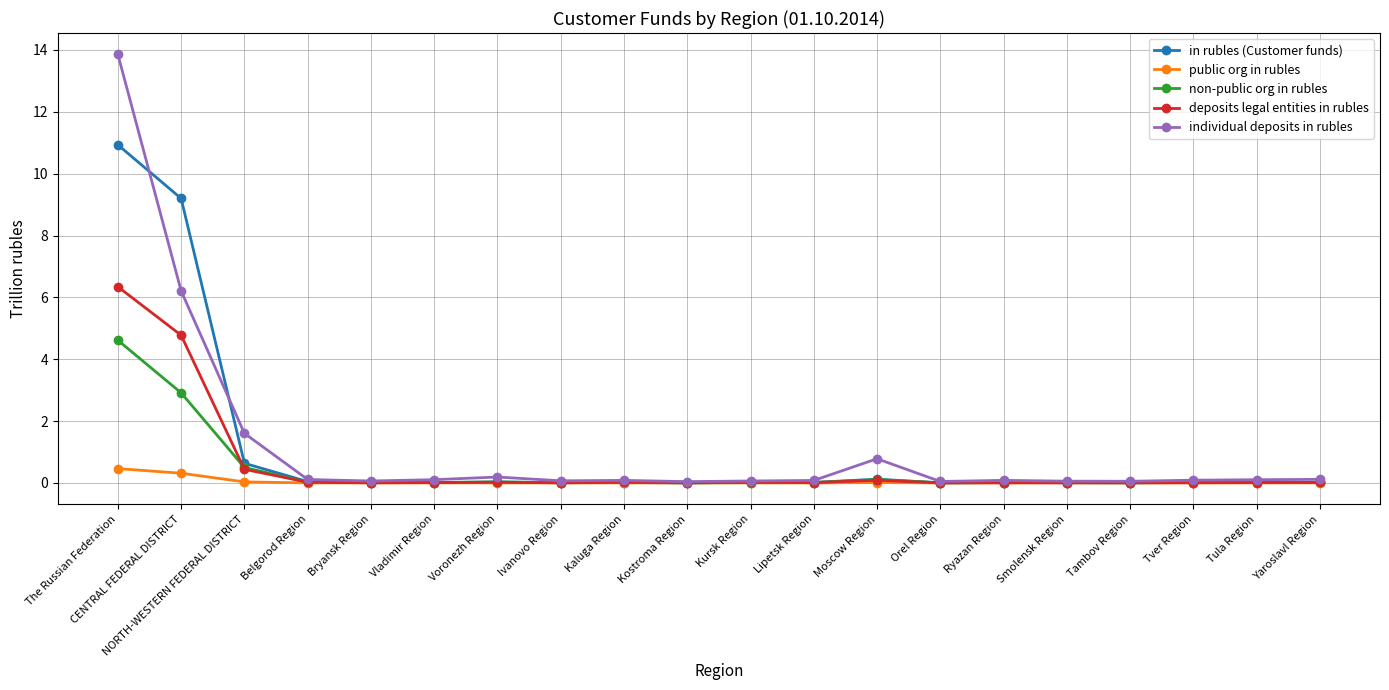

What is the approximate value of individual deposits in rubles at Kursk Region?

0.1